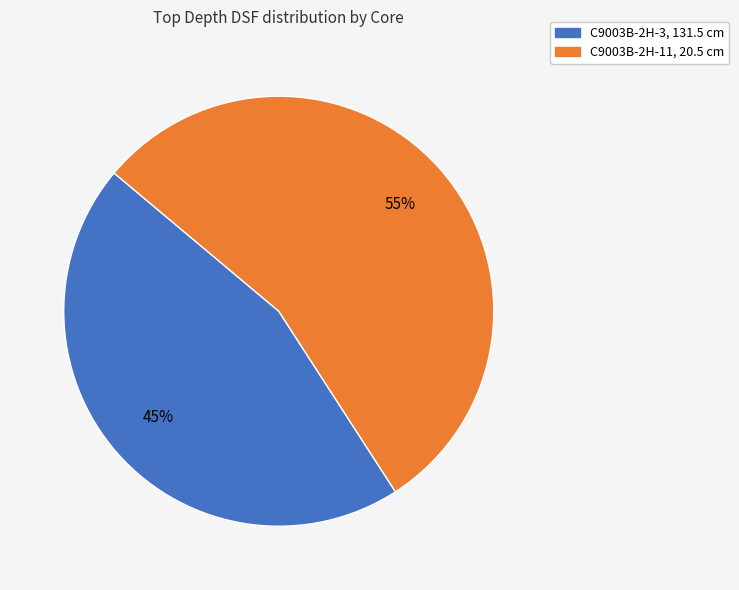

What percentage is the C9003B-2H-11, 20.5 cm slice, to the nearest percent?

55%